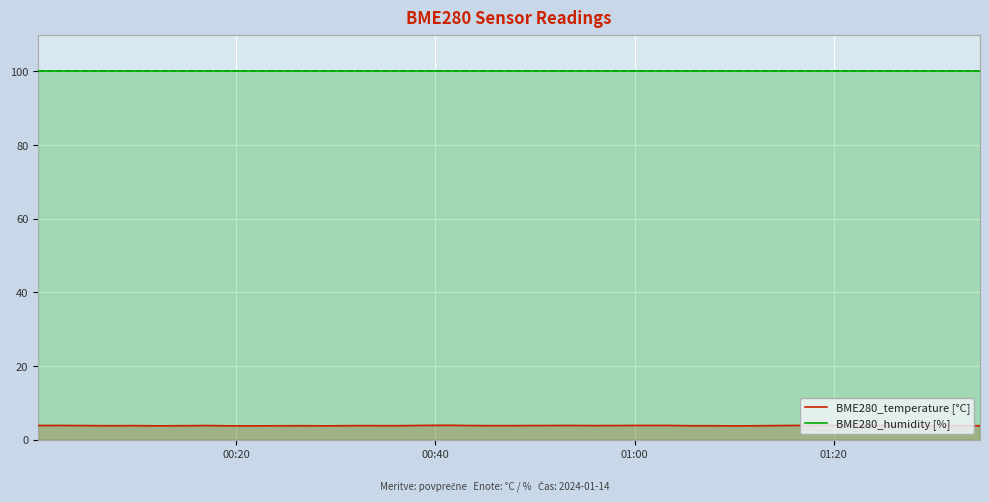

True or false: BME280_temperature [°C] and BME280_humidity [%] intersect in this chart.

False